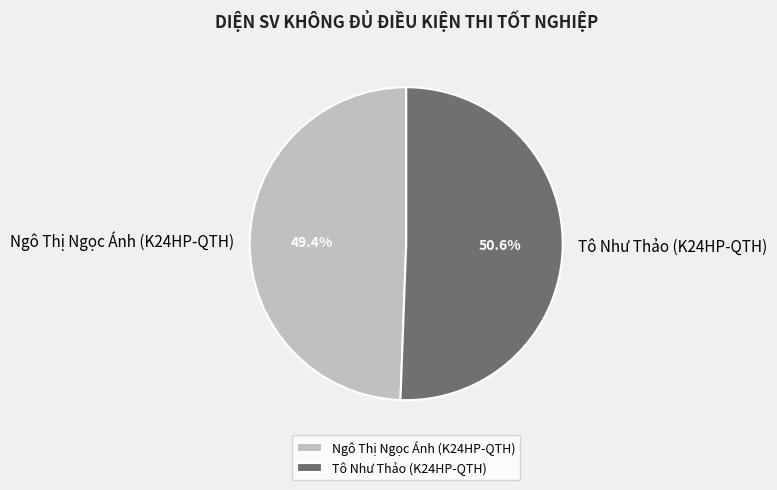

The Tô Như Thảo (K24HP-QTH) slice represents 51% of the pie. True or false?

True